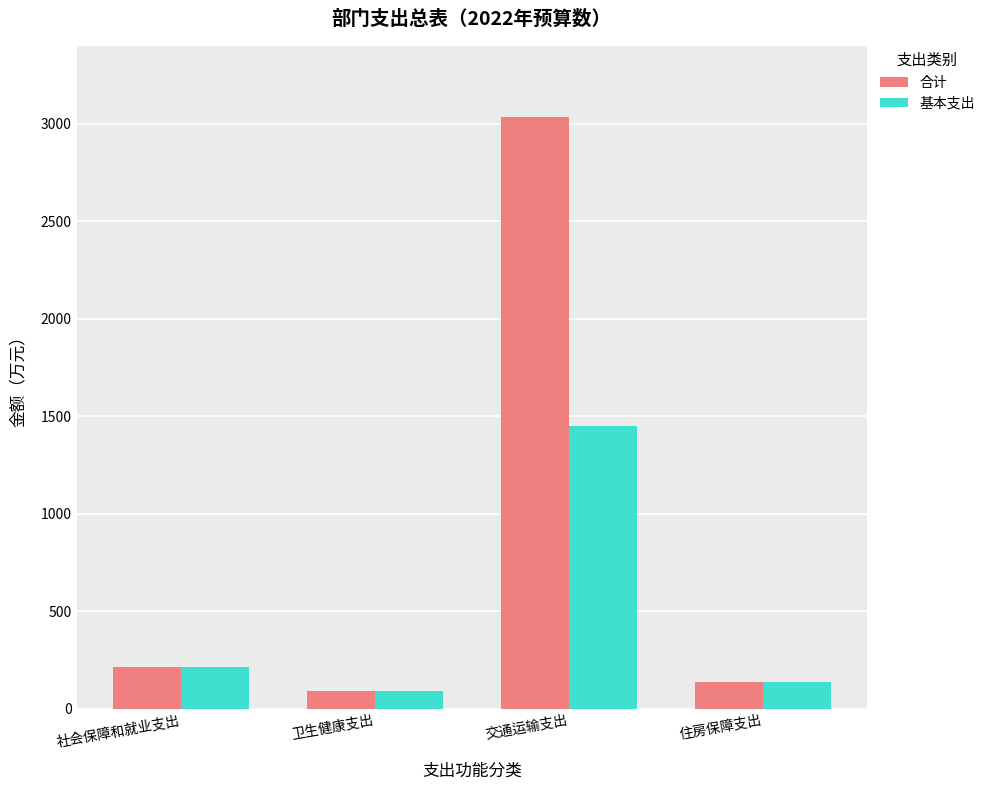

What is the difference between the second highest and second lowest values in the 基本支出 series?

78.3